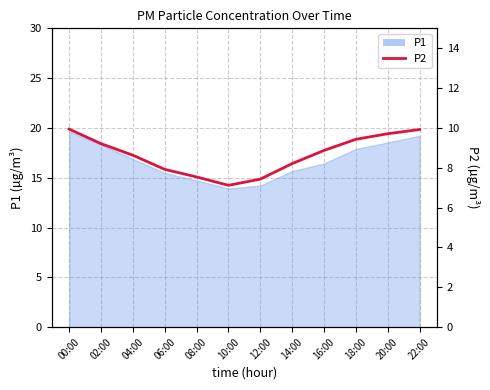

At which category does the chart reach its peak across all series?

00:00